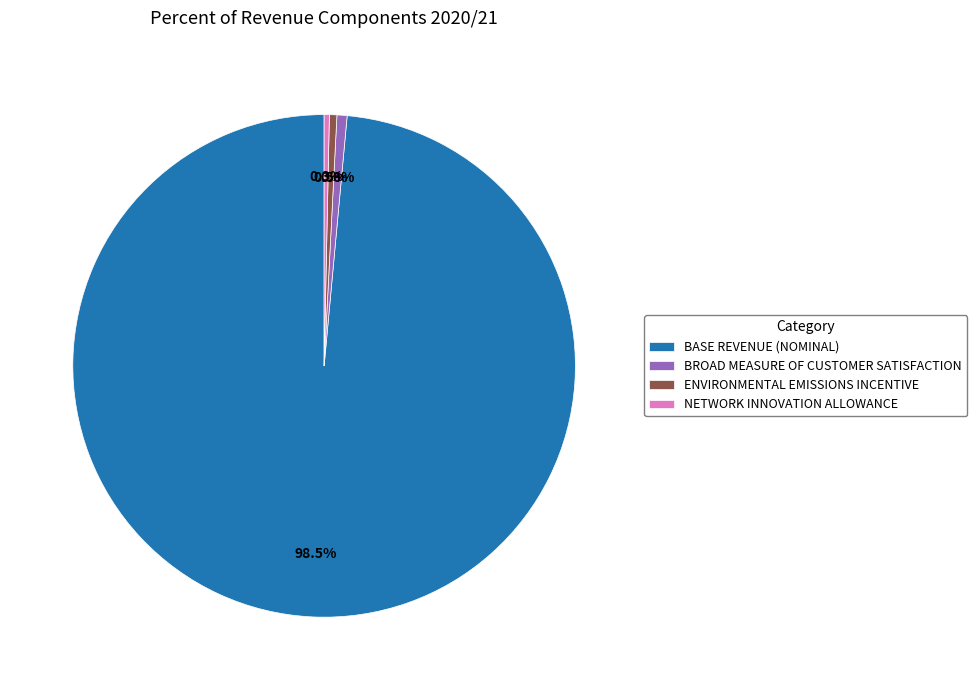

Which has a higher value, BASE REVENUE (NOMINAL) or BROAD MEASURE OF CUSTOMER SATISFACTION?

BASE REVENUE (NOMINAL)